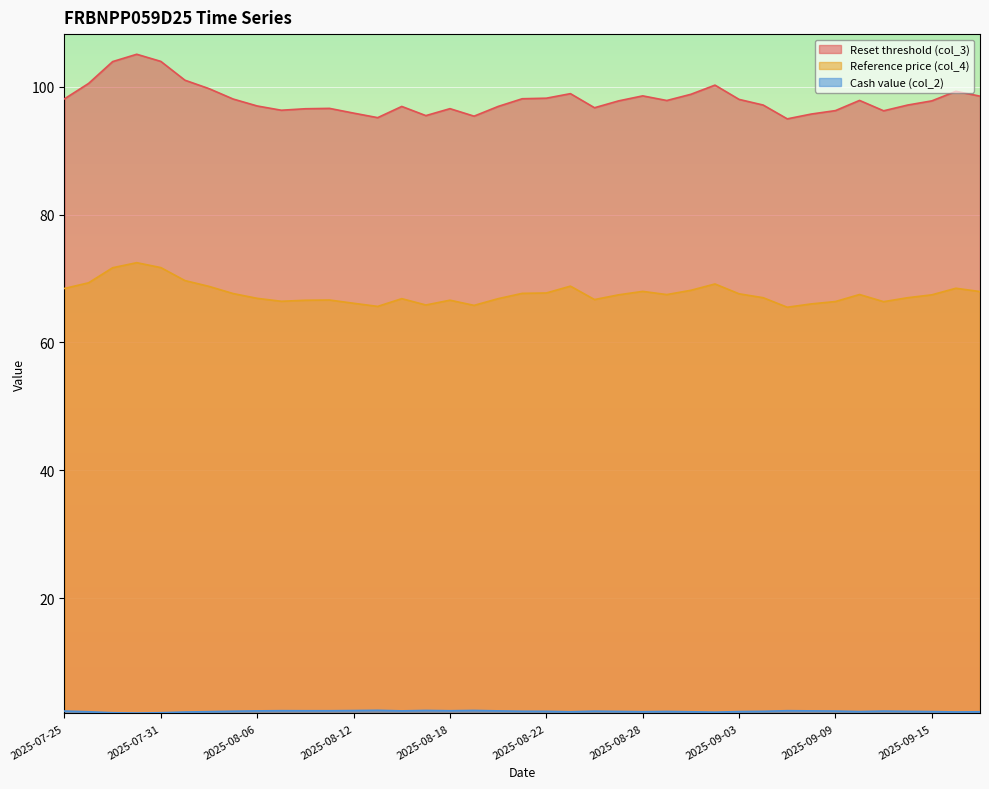

Is it true that Reference price (col_4) equals 100.7 at 2025-09-17?

False